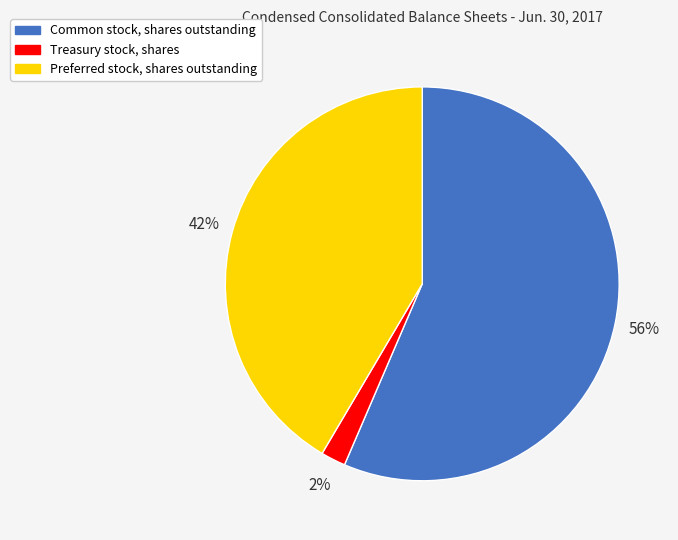

What is the largest slice in the pie chart?

Common stock, shares outstanding